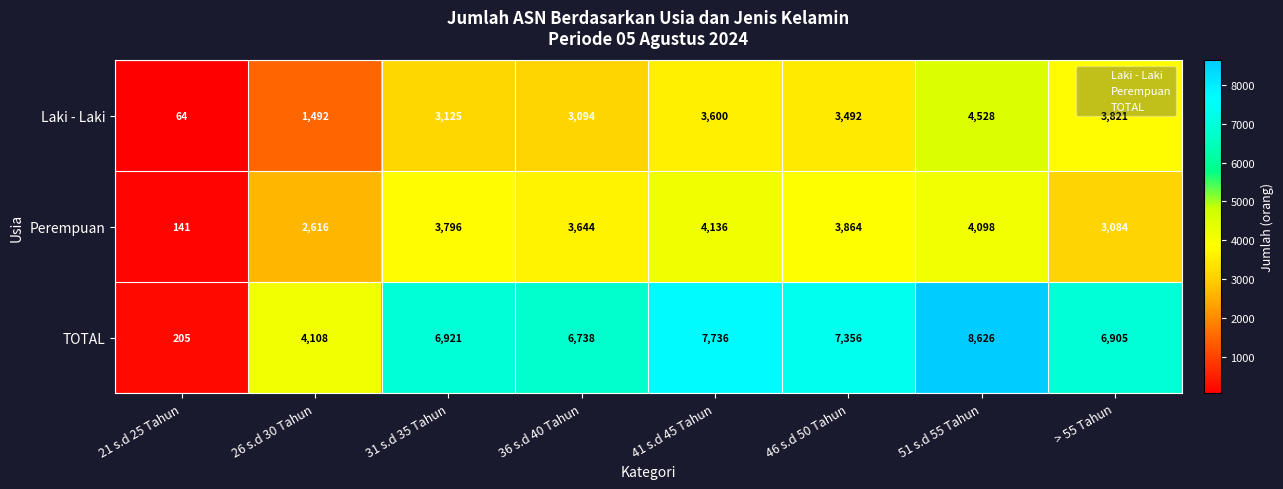

Read the Laki - Laki value at 21 s.d 25 Tahun, to the nearest 50.

50